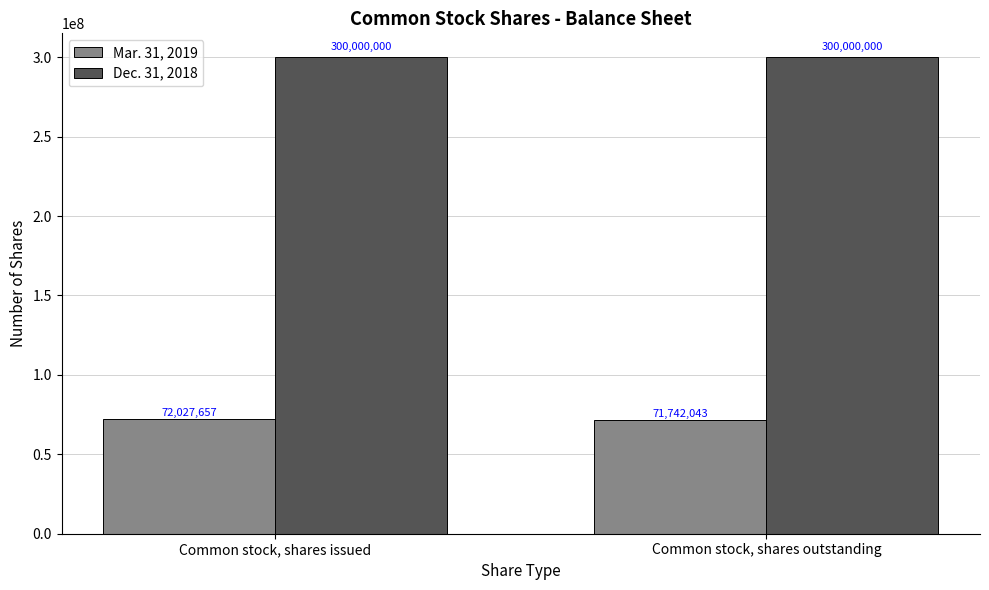

What is the value of the Mar. 31, 2019 bar at the 2nd from the left?

71742043